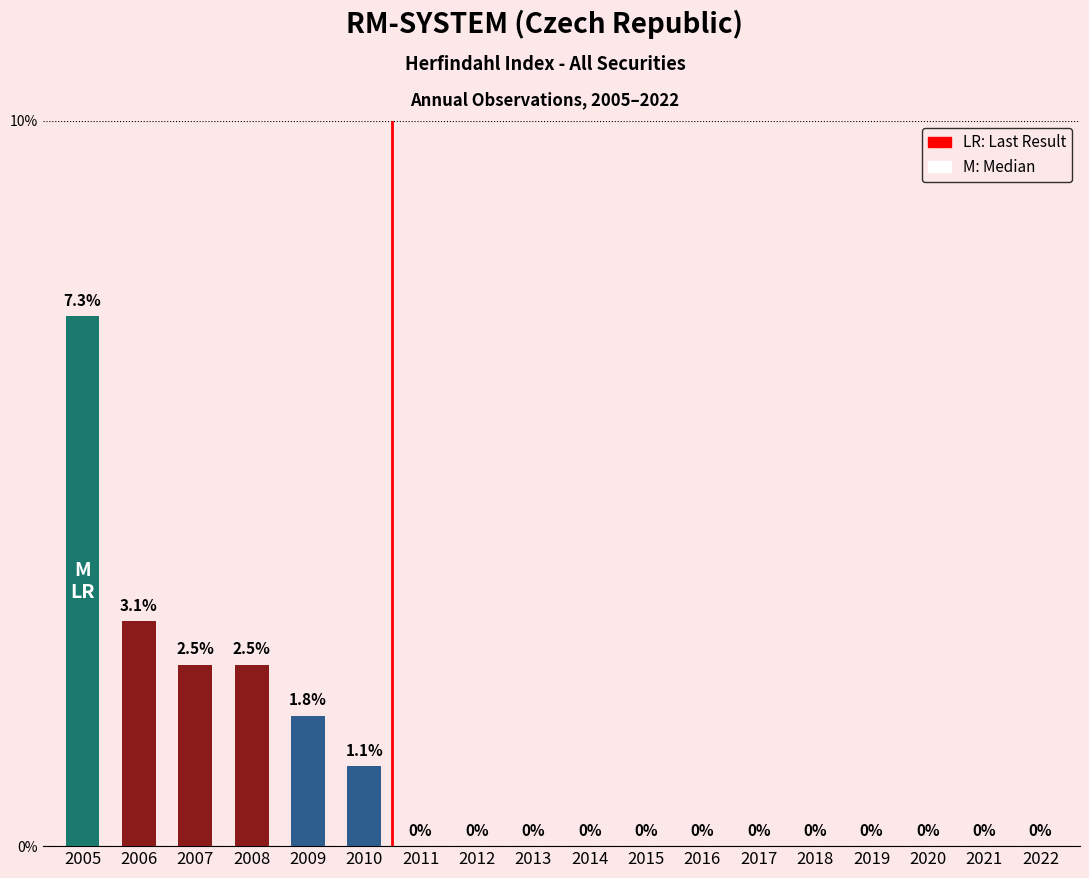

Are the bars horizontal?

No